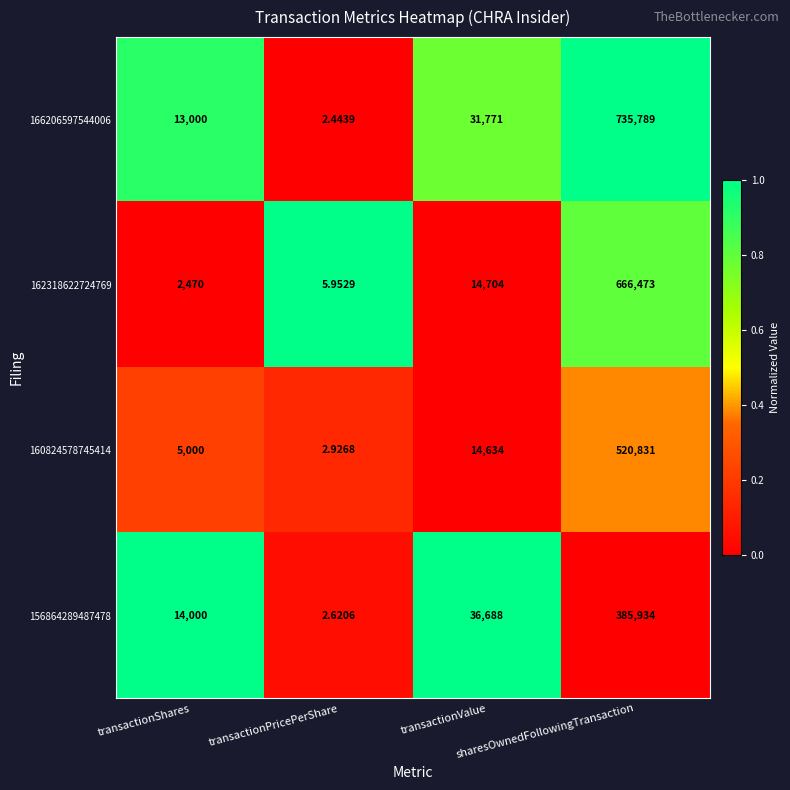

What is the total value across all series at sharesOwnedFollowingTransaction?

2309027.0